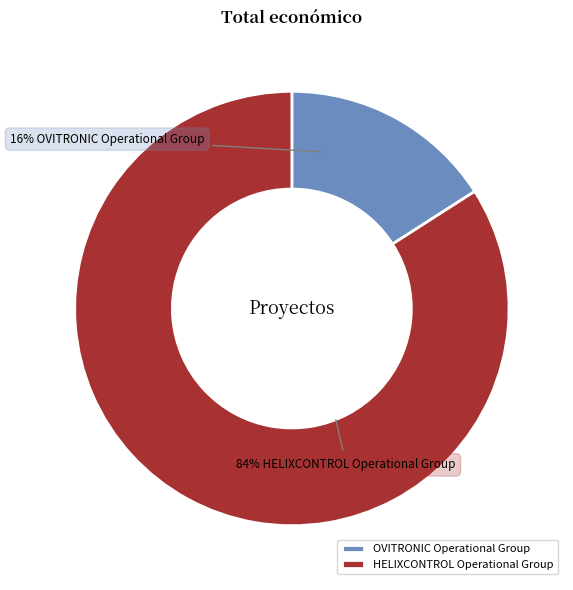

Rank the categories by value from highest to lowest.

HELIXCONTROL Operational Group, OVITRONIC Operational Group